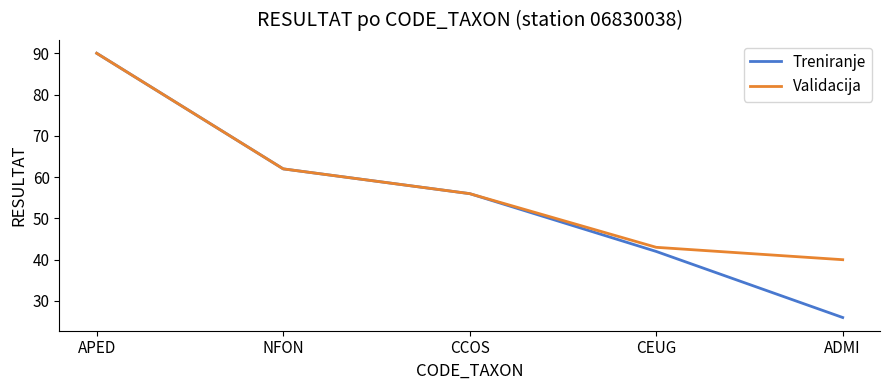

At which category is the sum across all series the highest?

APED